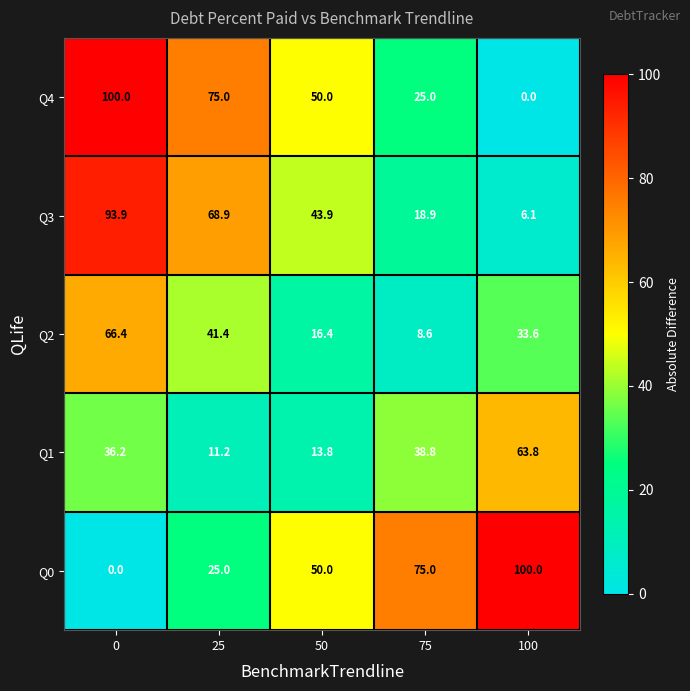

What is the spread (max minus min) of values at 25?

63.8